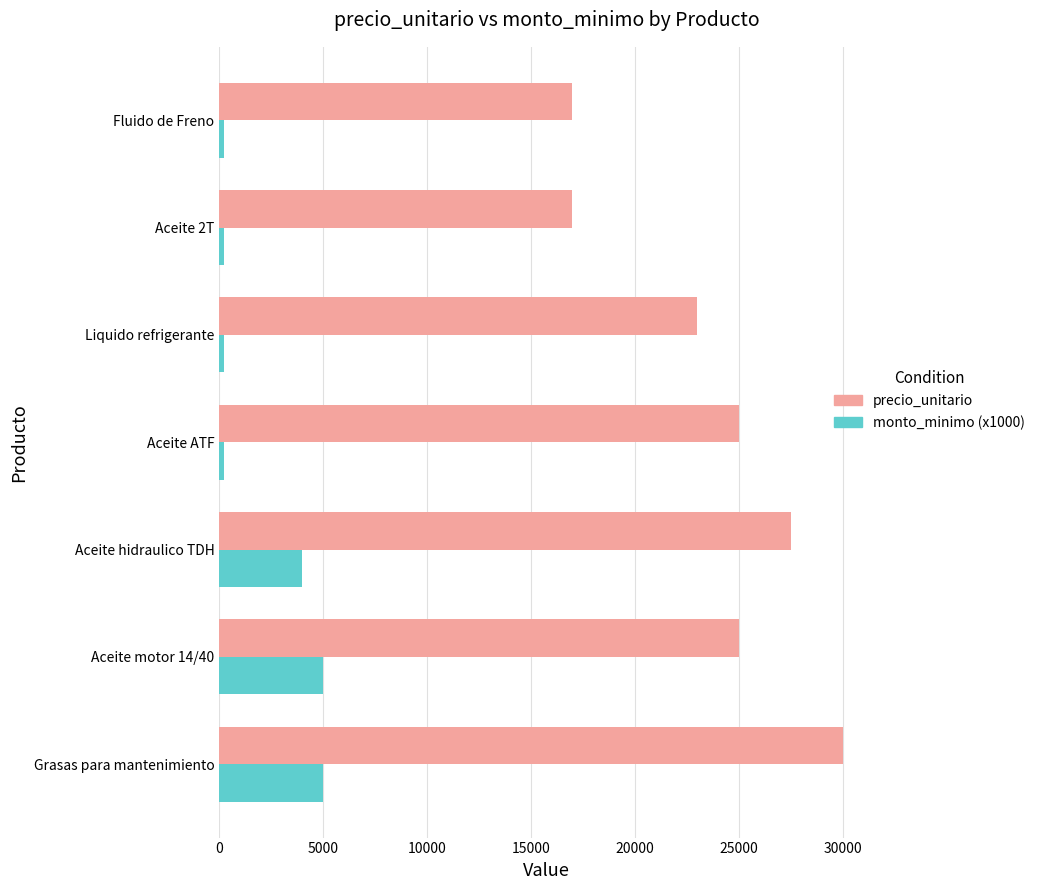

The precio_unitario series shows 15827 at Liquido refrigerante. True or false?

False